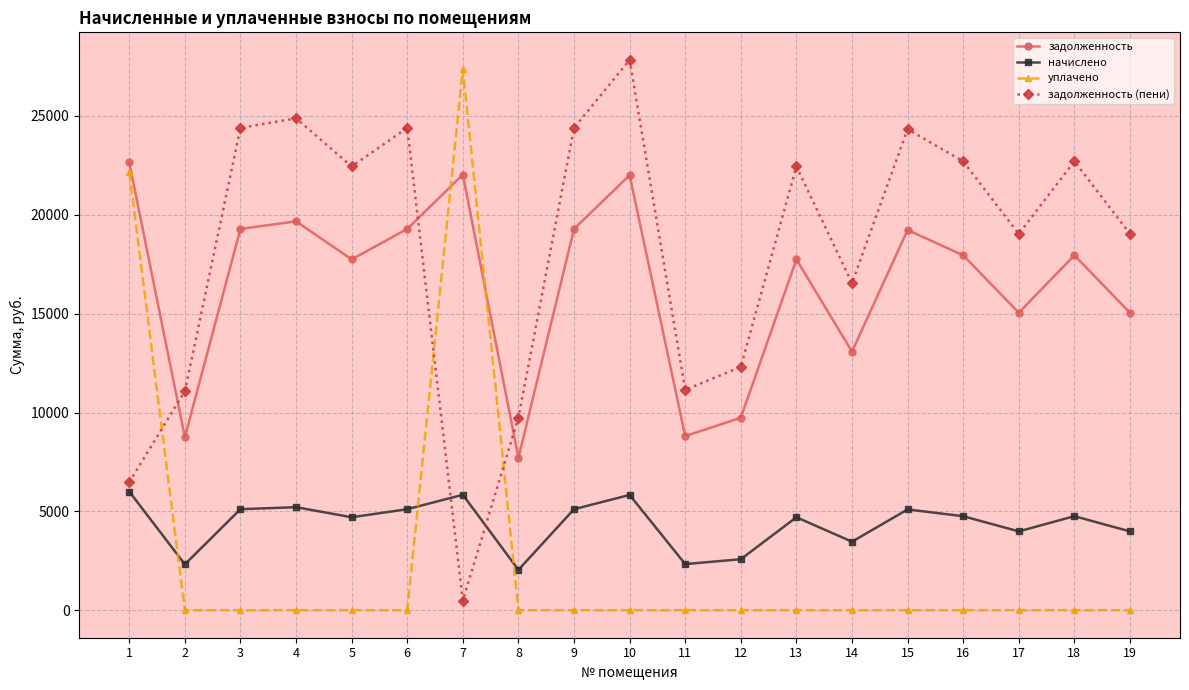

Is it true that задолженность equals 22646.4 at 14?

False